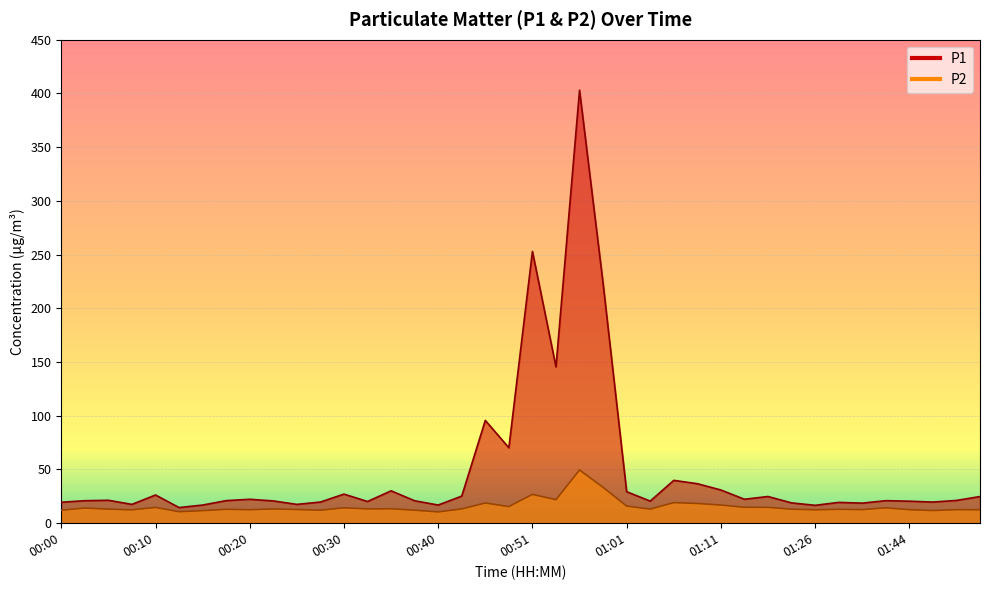

How many data points does each series have?

40